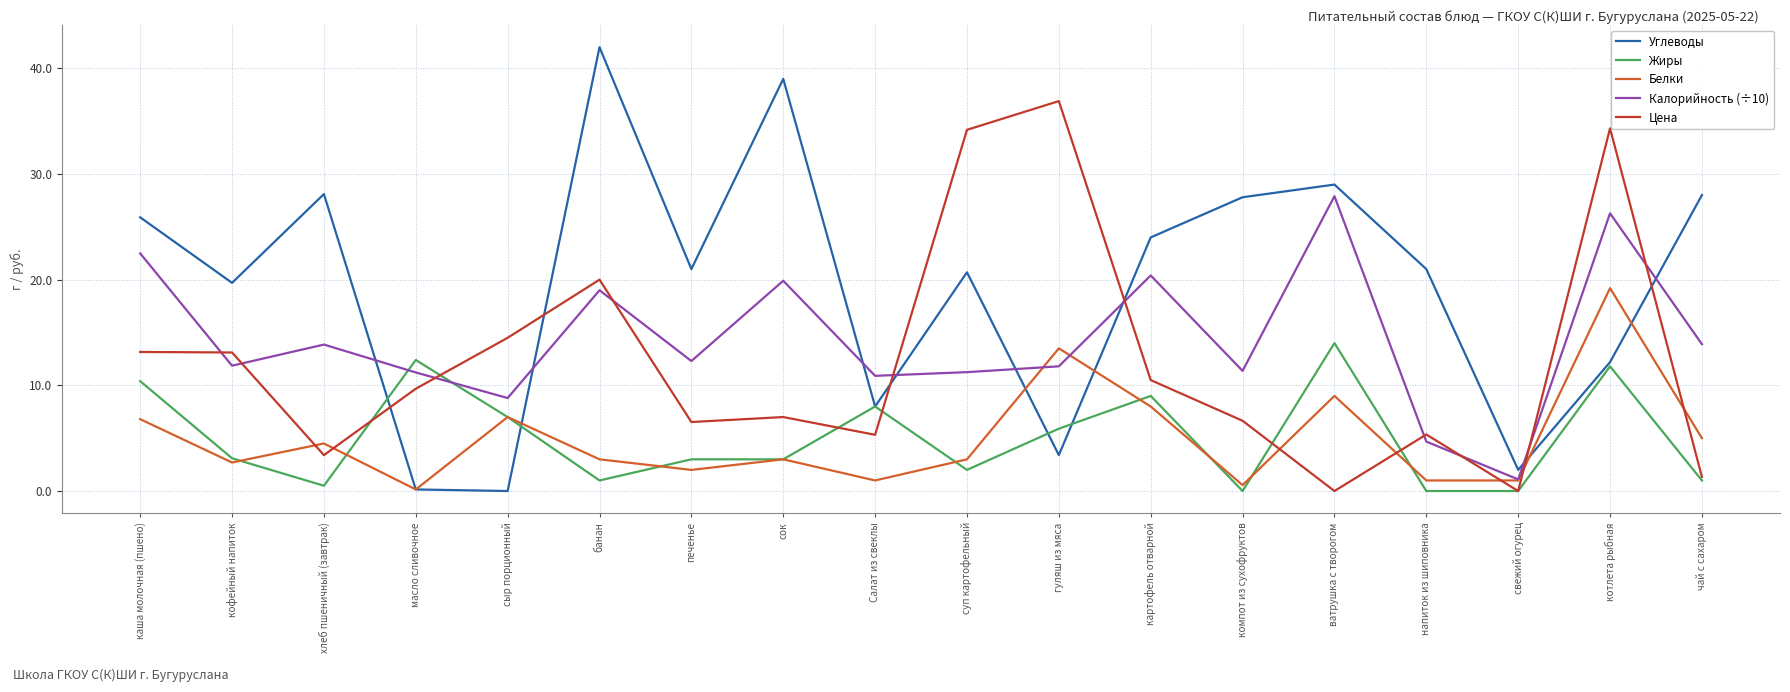

What are all the series names shown in the legend?

Углеводы, Жиры, Белки, Калорийность (÷10), Цена